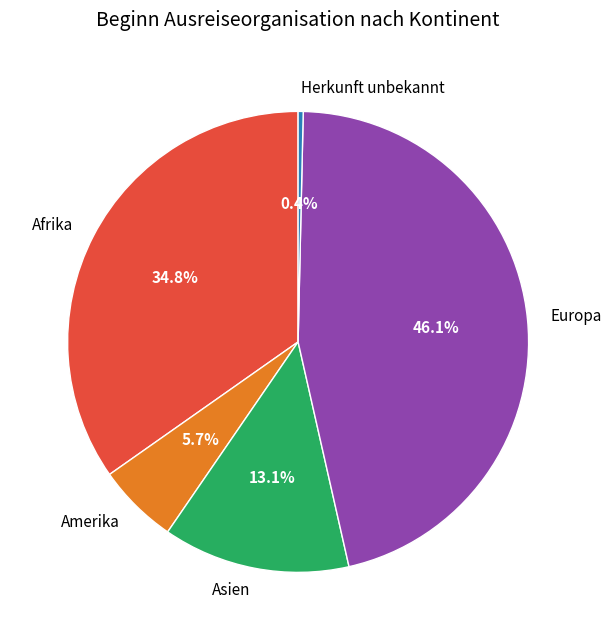

Rank the categories by value from lowest to highest.

Herkunft unbekannt, Amerika, Asien, Afrika, Europa